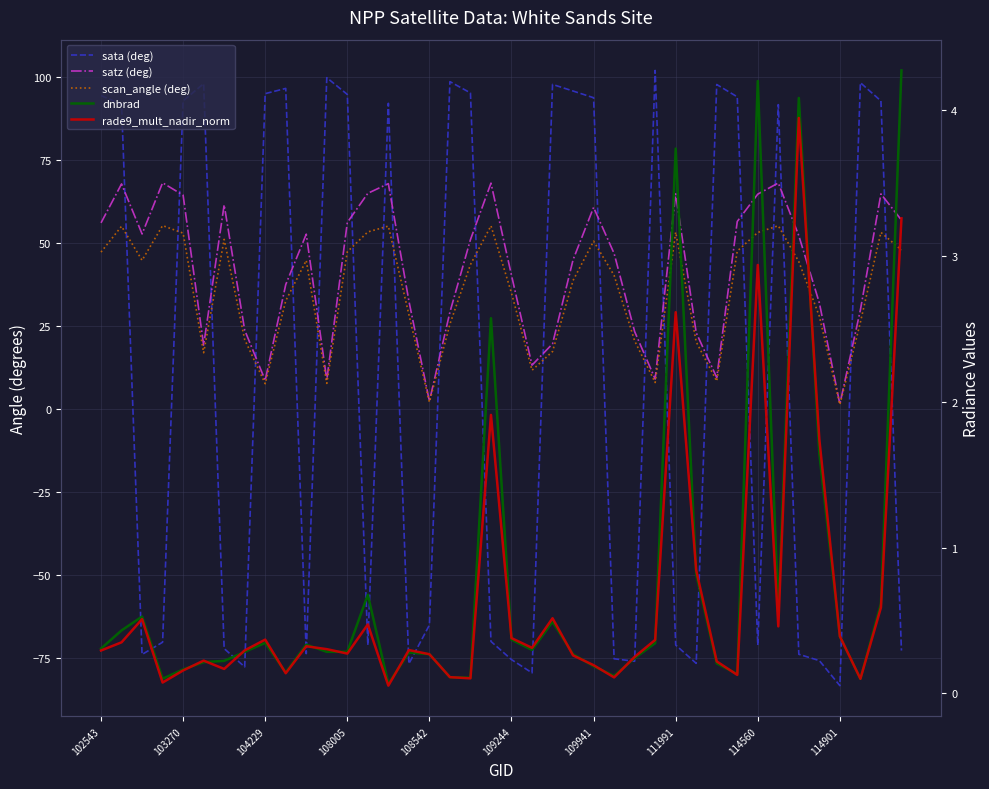

Is the value of rade9_mult_nadir_norm at 12 greater than the value of dnbrad at 29?

No